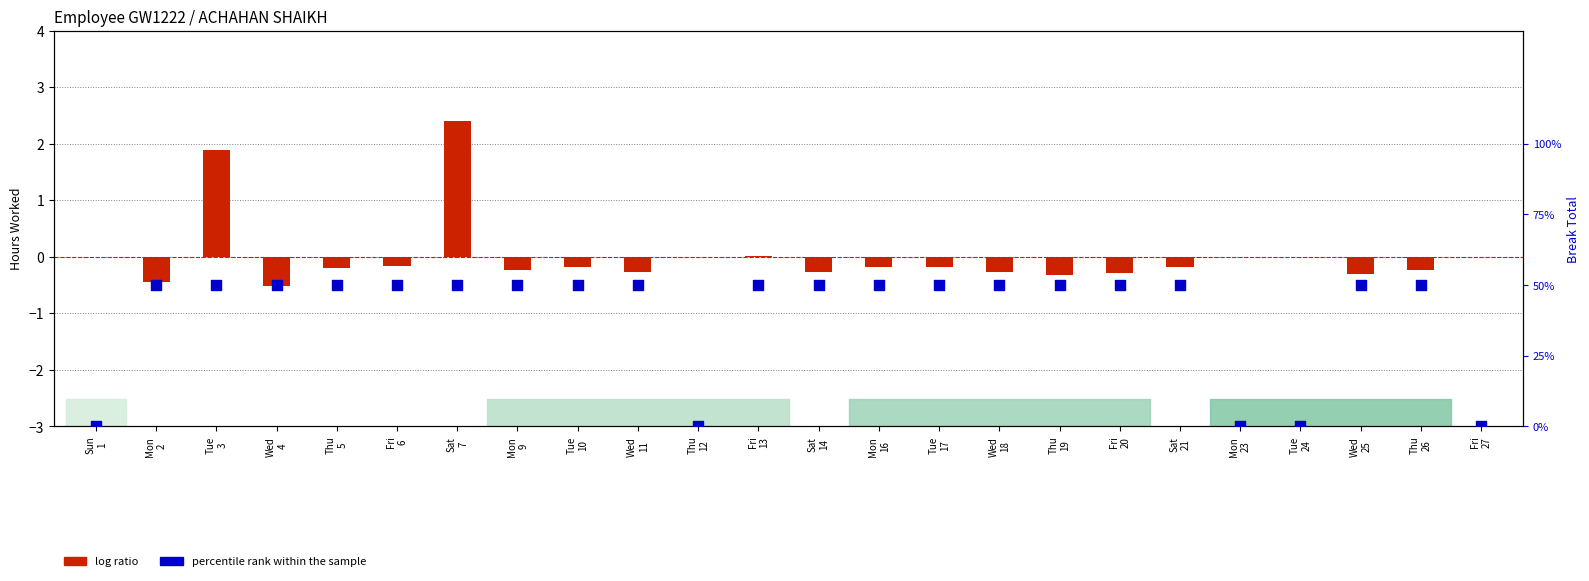

What are all the series names shown in the legend?

log ratio, percentile rank within the sample